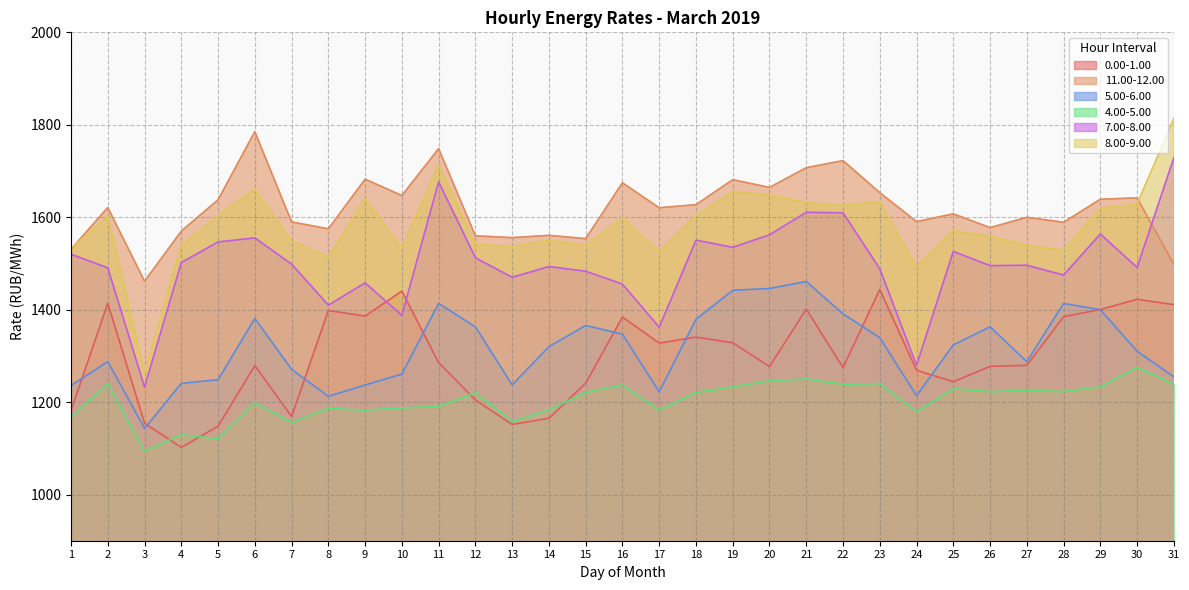

Rank the categories by 8.00-9.00 value from lowest to highest.

3, 24, 8, 17, 28, 1, 10, 13, 15, 4, 27, 12, 7, 14, 26, 25, 16, 2, 5, 18, 29, 22, 30, 21, 23, 9, 20, 19, 6, 11, 31